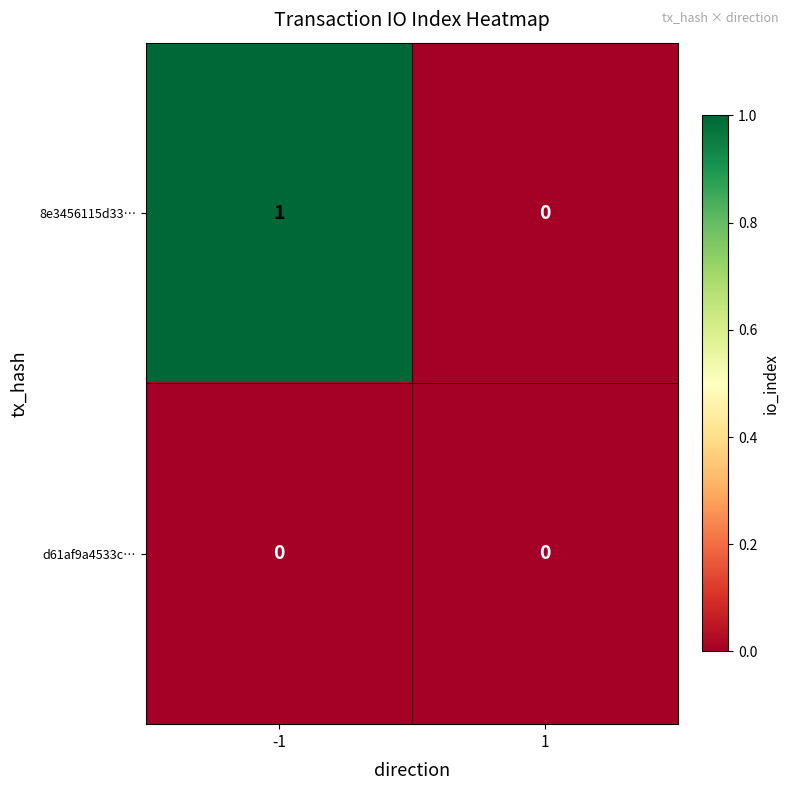

Reading left to right, extract all data points from this chart.

8e3456115d33…: 1	0
d61af9a4533c…: 0	0